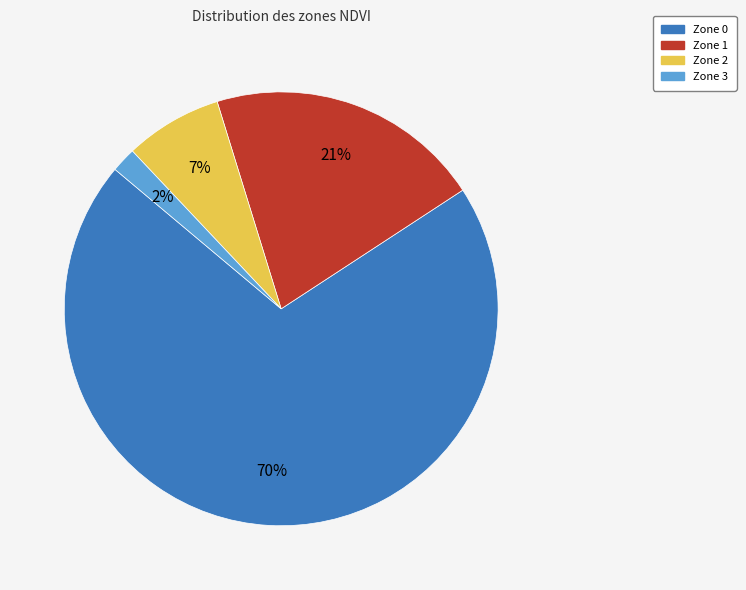

Is it true that Zone 0 is 82% of the pie?

False